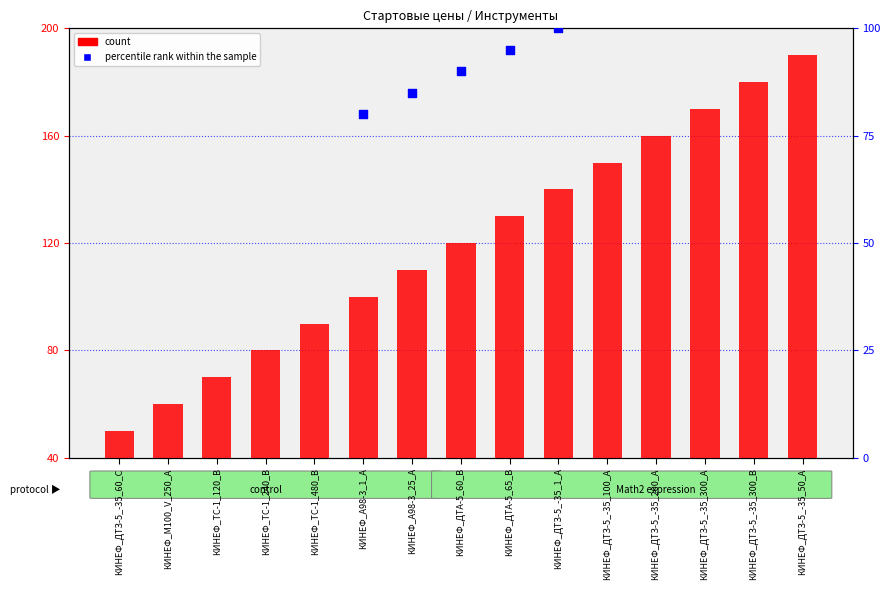

At which category is the sum across all series the highest?

КИНЕФ_ДТЗ-5_-35_50_А